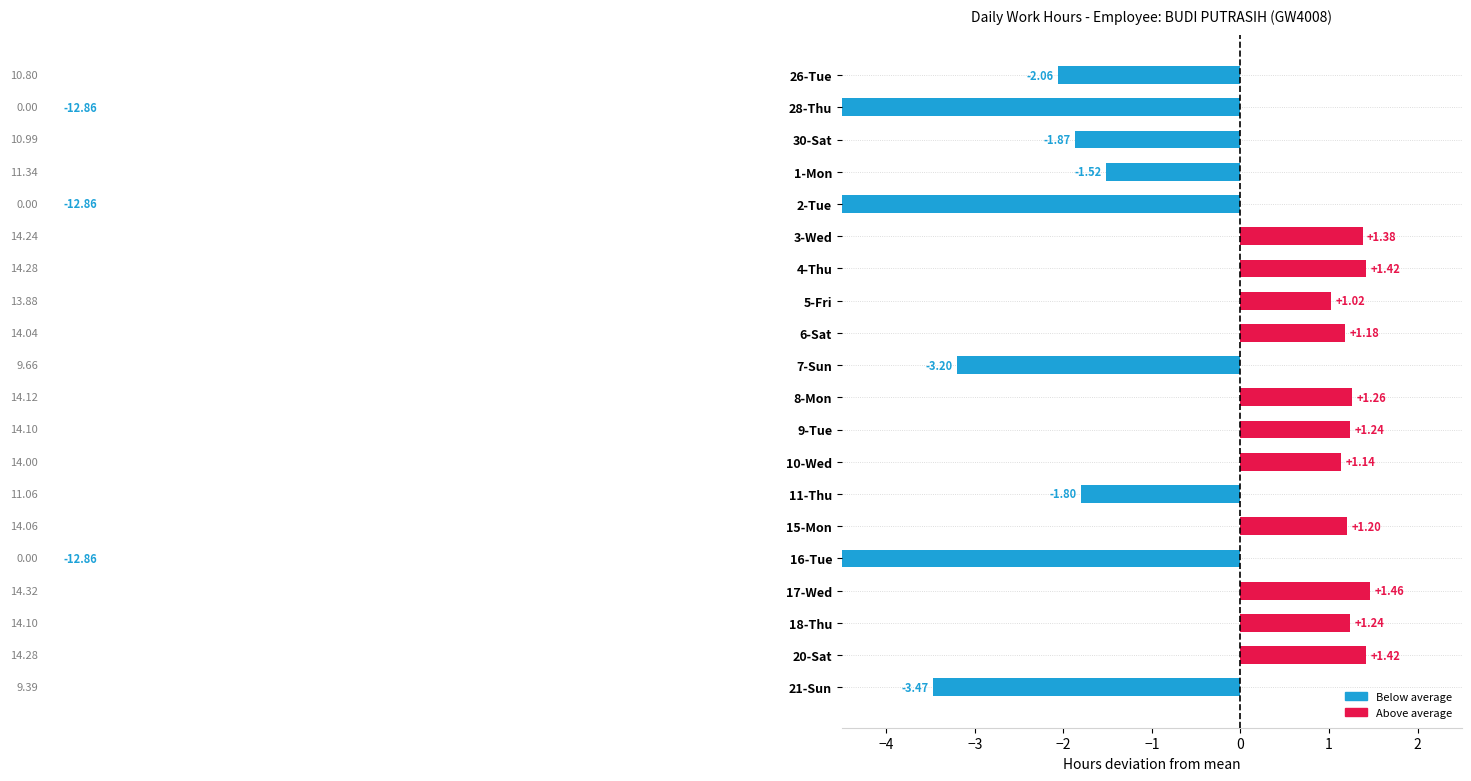

The value at 3-Wed is 2.1. True or false?

False